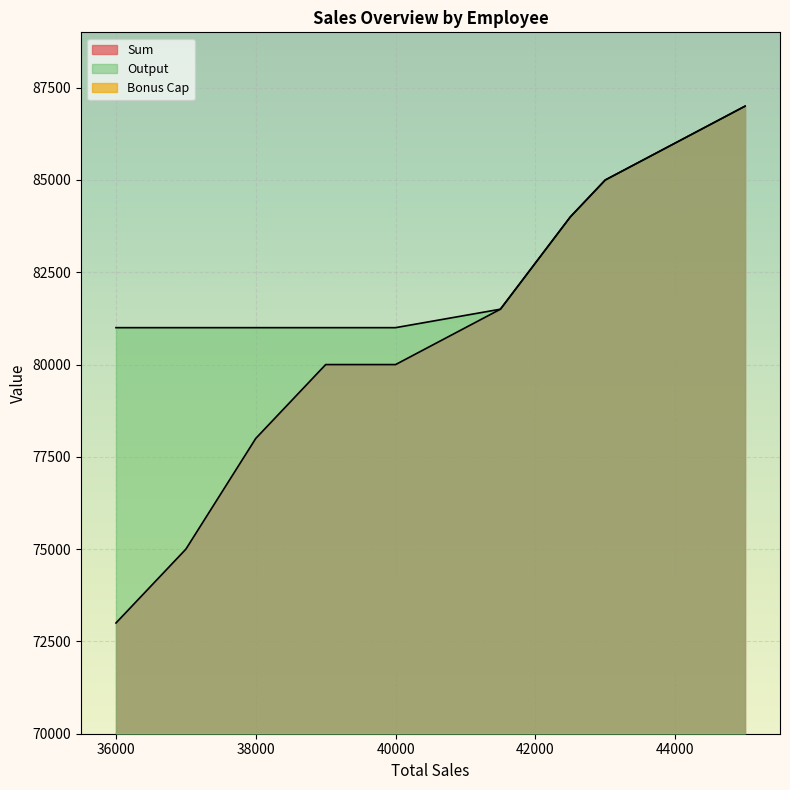

Which category has the highest value in the Bonus Cap series?

45000